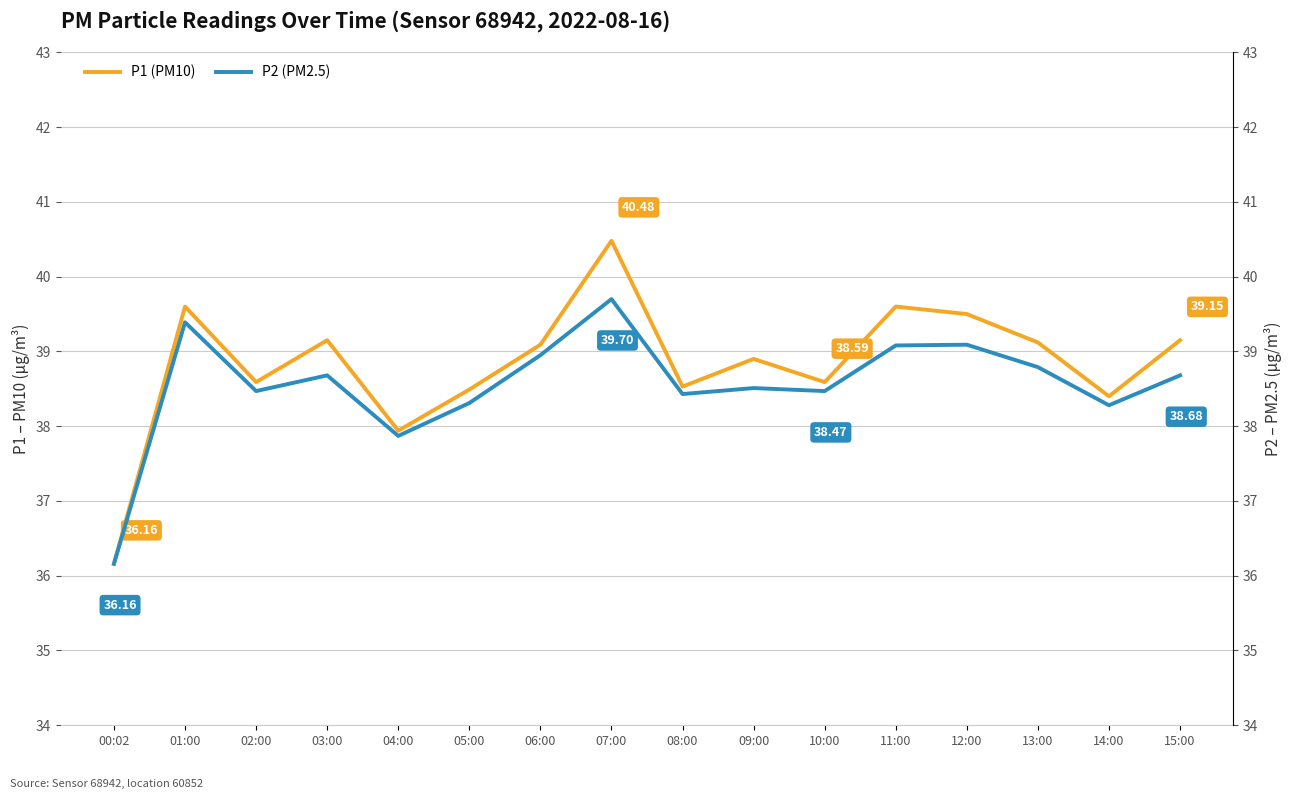

At which category does the chart reach its minimum across all series?

00:02